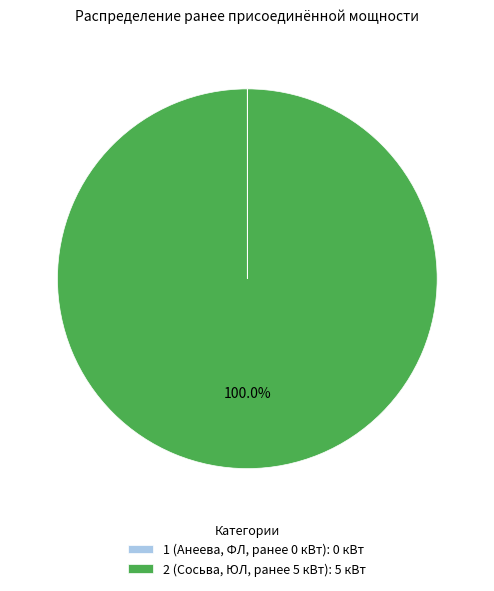

To the nearest percent, what is the difference between the largest and smallest slice percentages?

100%